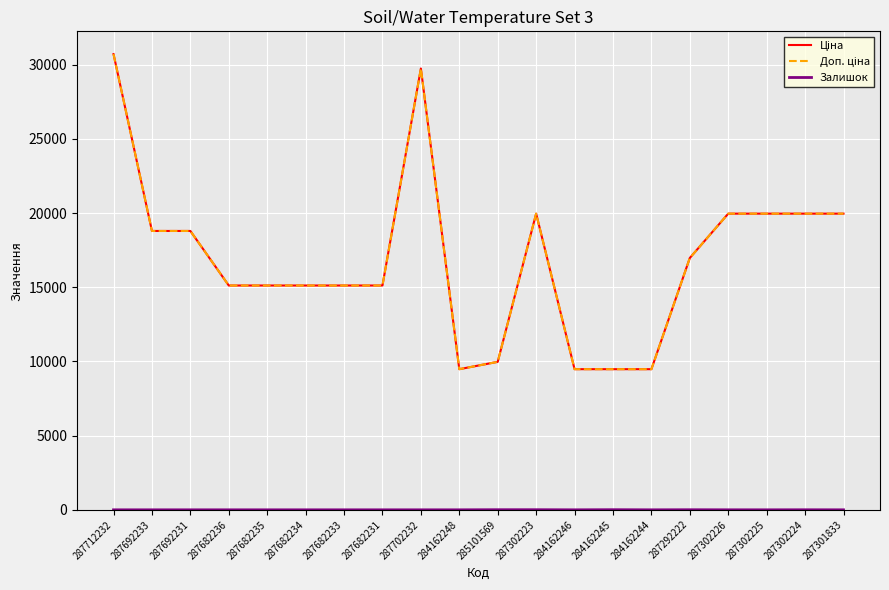

List the series in order of their peak value, lowest first.

Залишок, Ціна, Доп. ціна